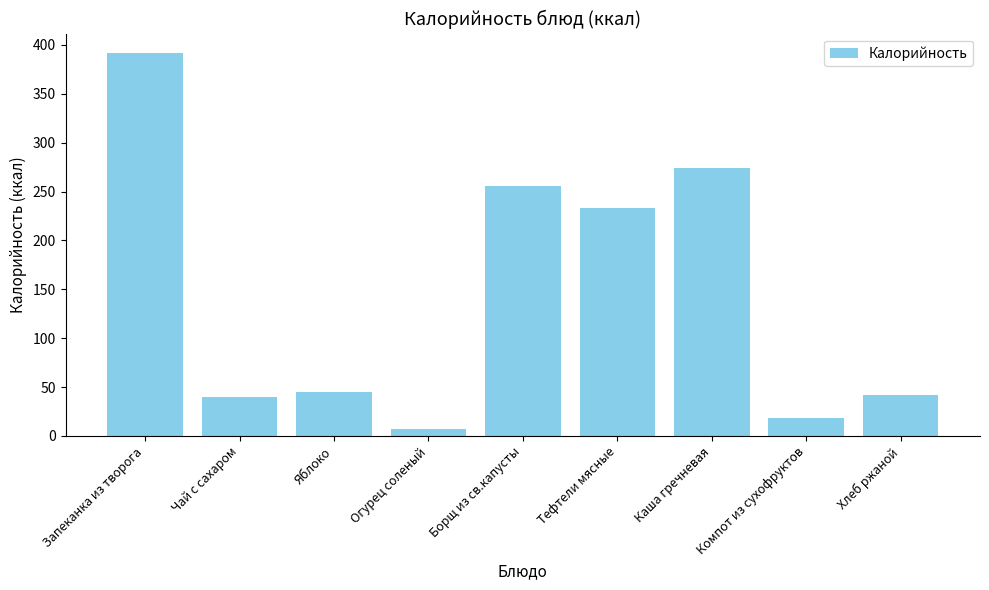

The value at Каша гречневая is 274.4. True or false?

True